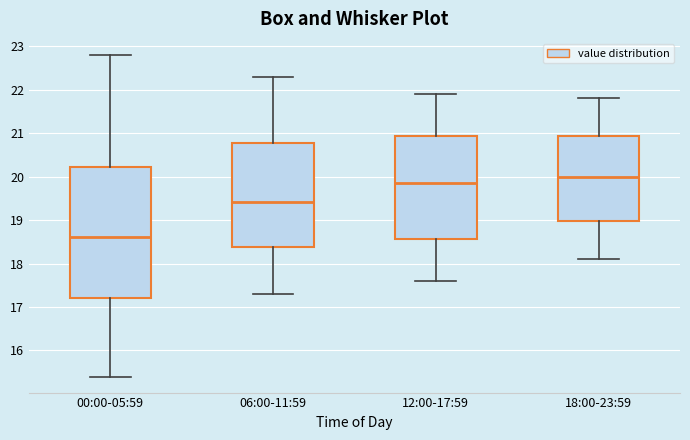

Which box's median line is the lowest?

00:00-05:59